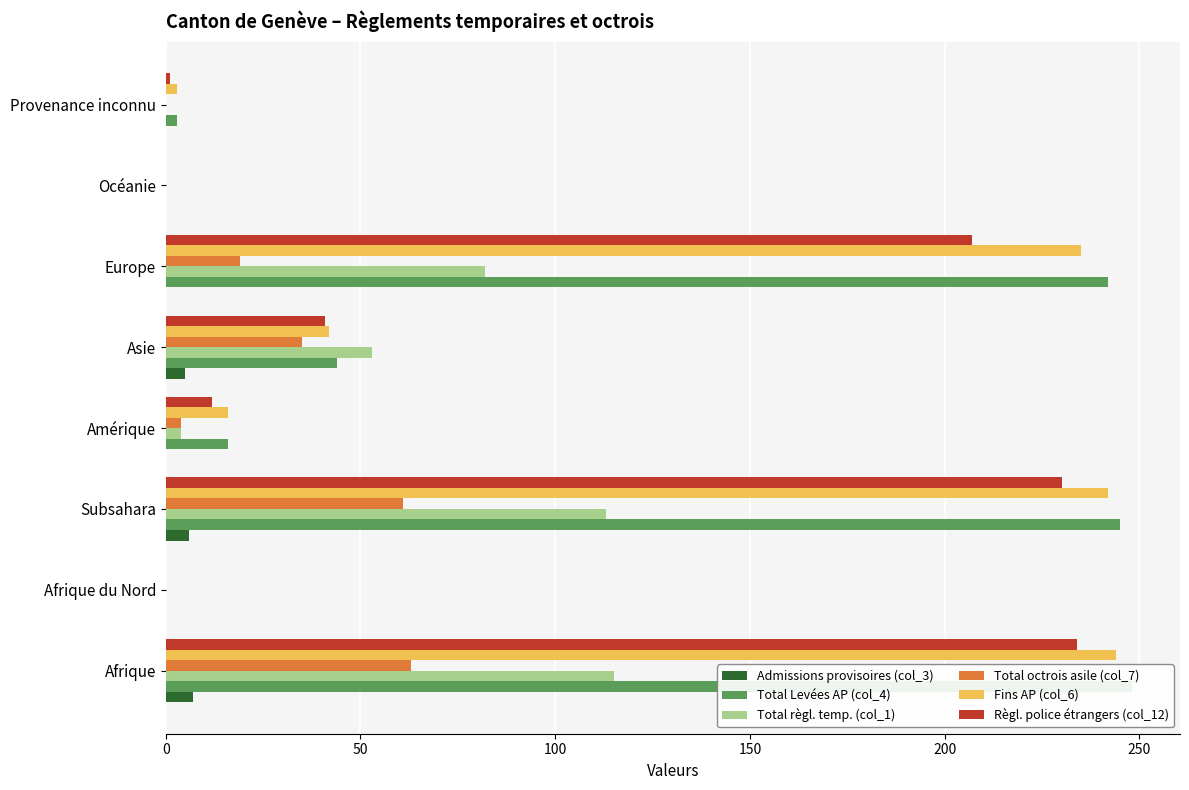

What is the difference between the highest and lowest values at Subsahara?

239